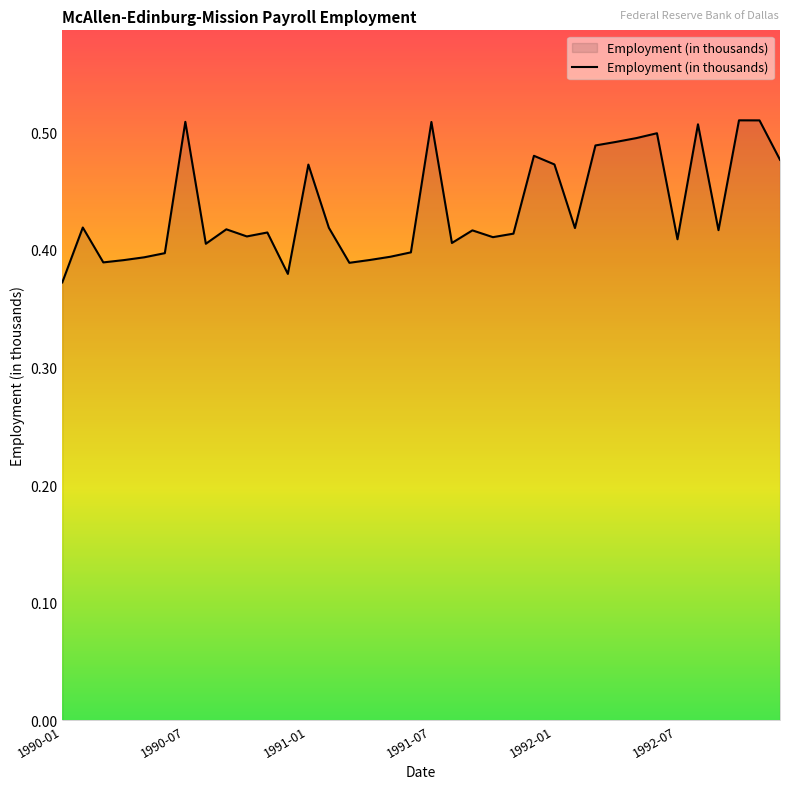

How many lines are shown in the chart?

1